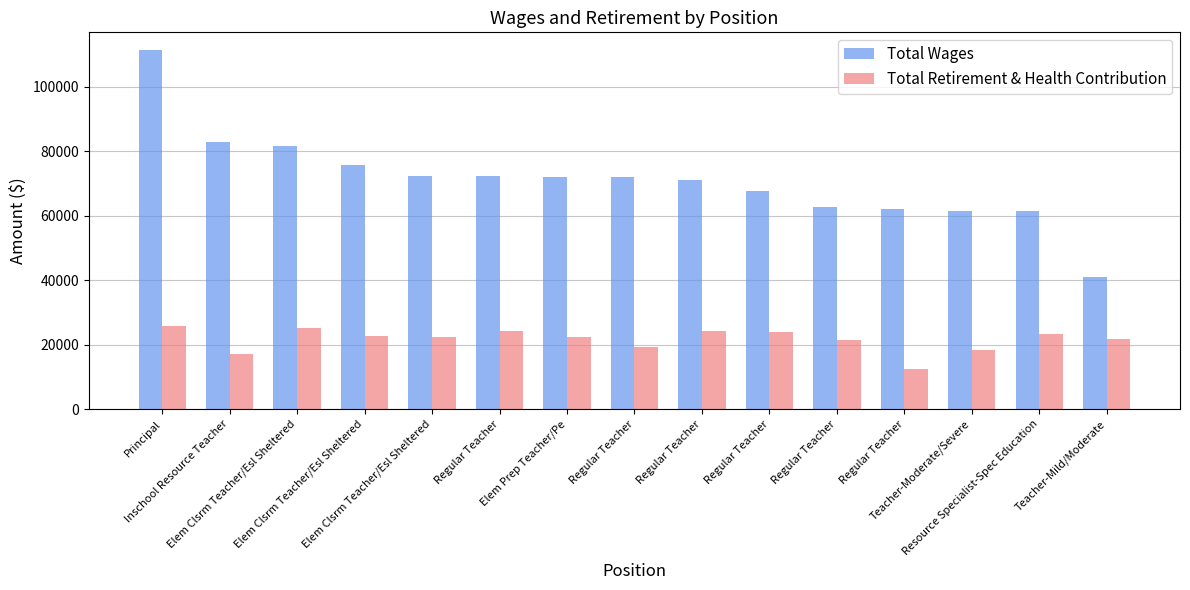

How many series are shown in this chart?

2